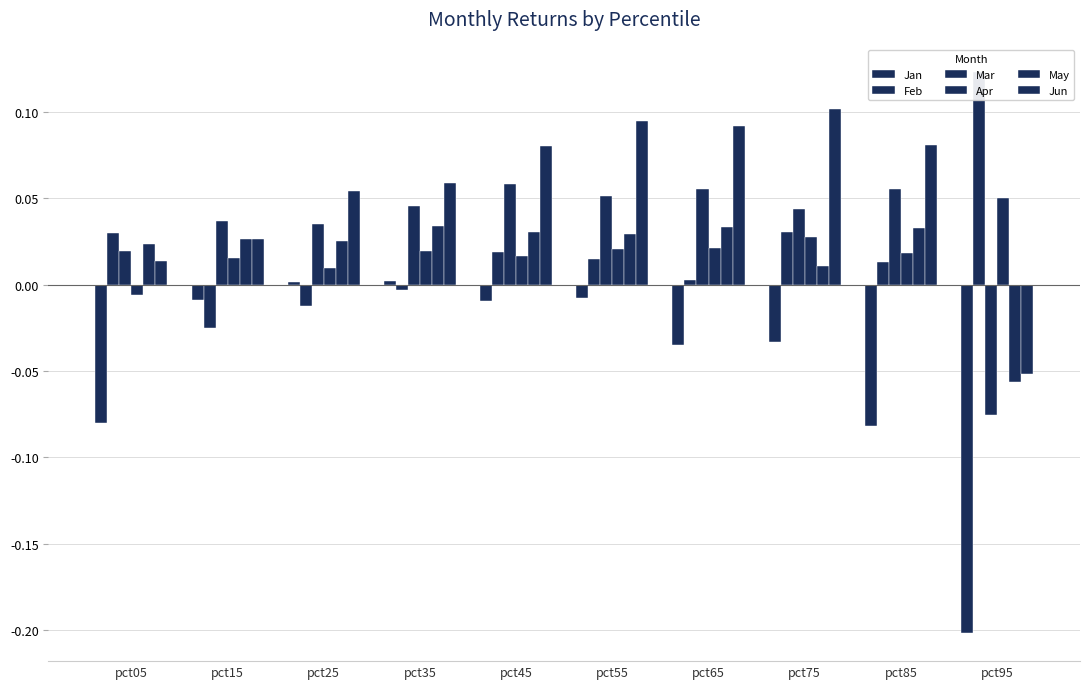

What is the difference between the maximum and minimum values in the Mar series?

0.1